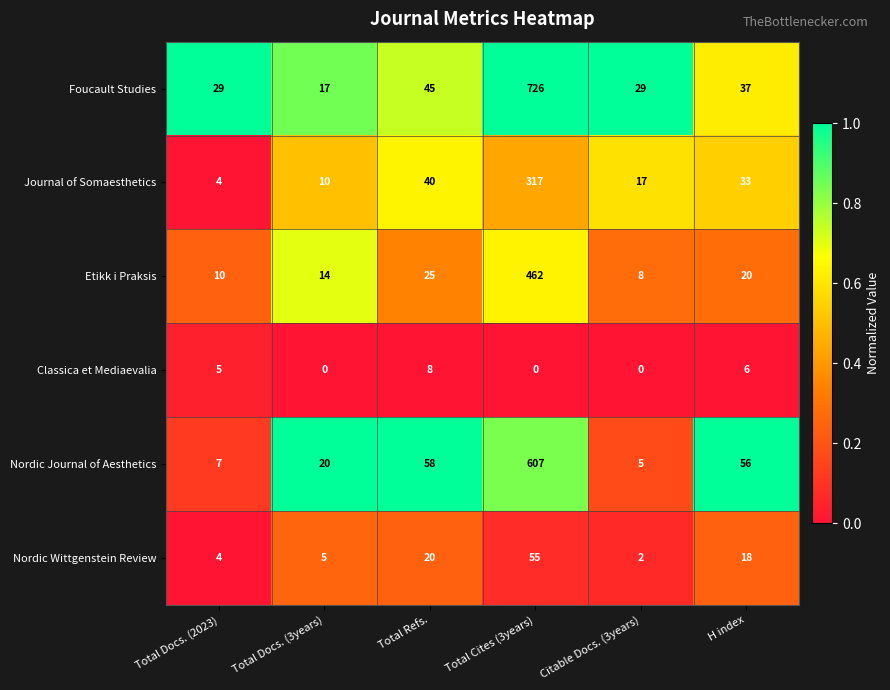

What is the maximum value for Nordic Journal of Aesthetics?

607